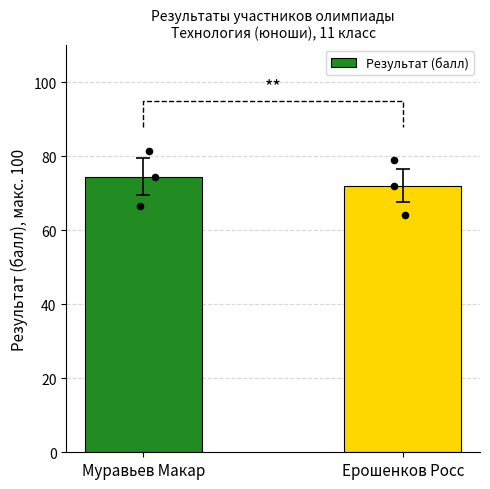

Approximately how many times larger is the value at Ерошенков Росс compared to Муравьев Макар?

1.0